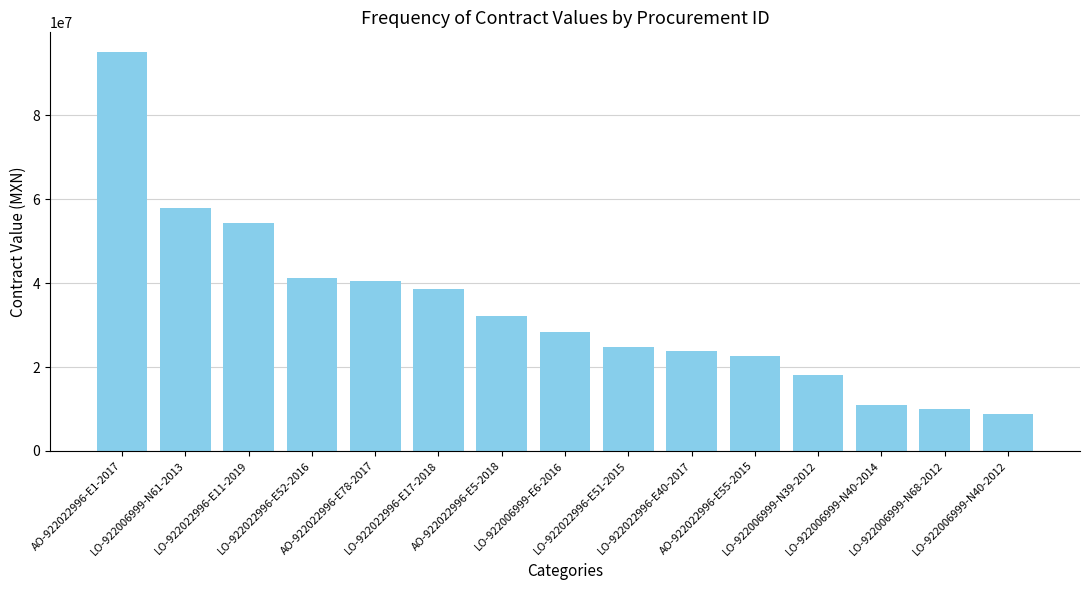

Which has a higher value, LO-922022996-E40-2017 or LO-922006999-E6-2016?

LO-922006999-E6-2016